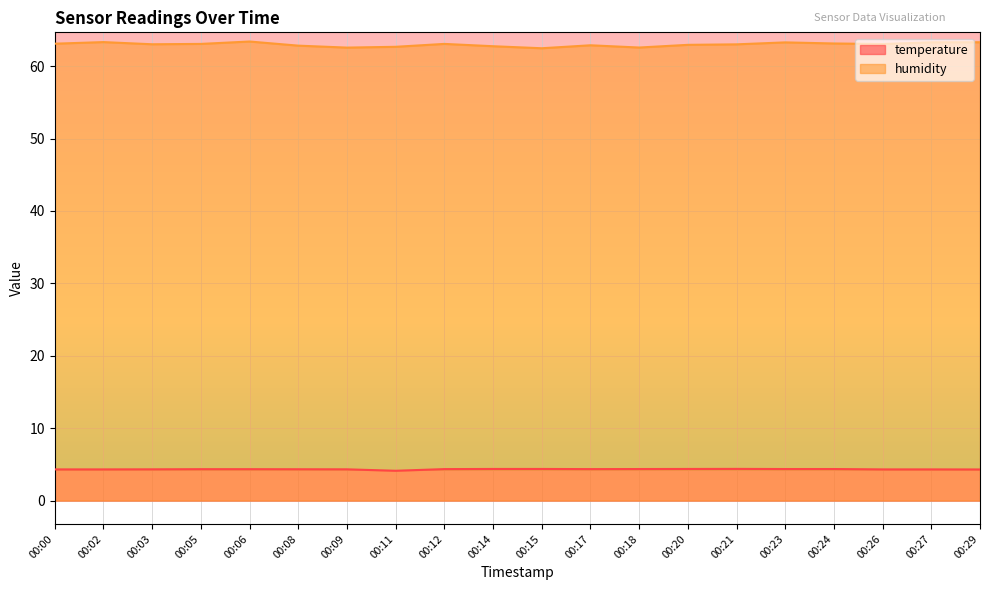

What is the smallest value displayed?

4.1